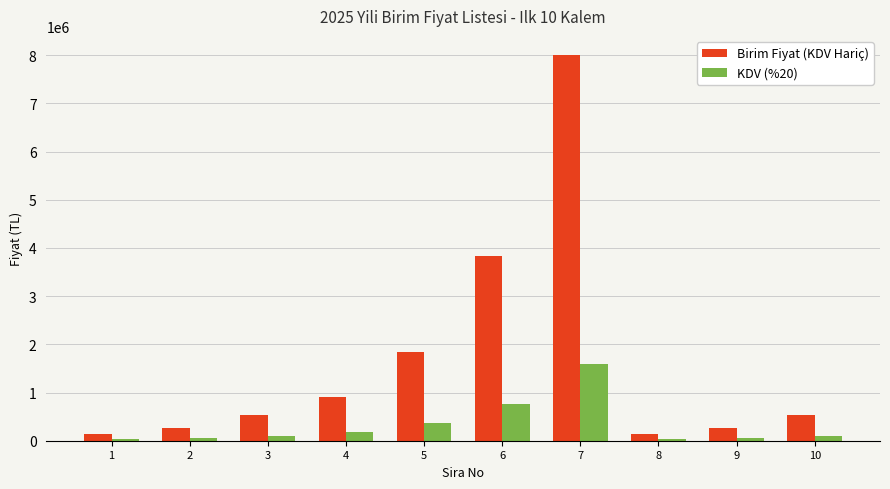

How many data points in KDV (%20) are above 106666?

6